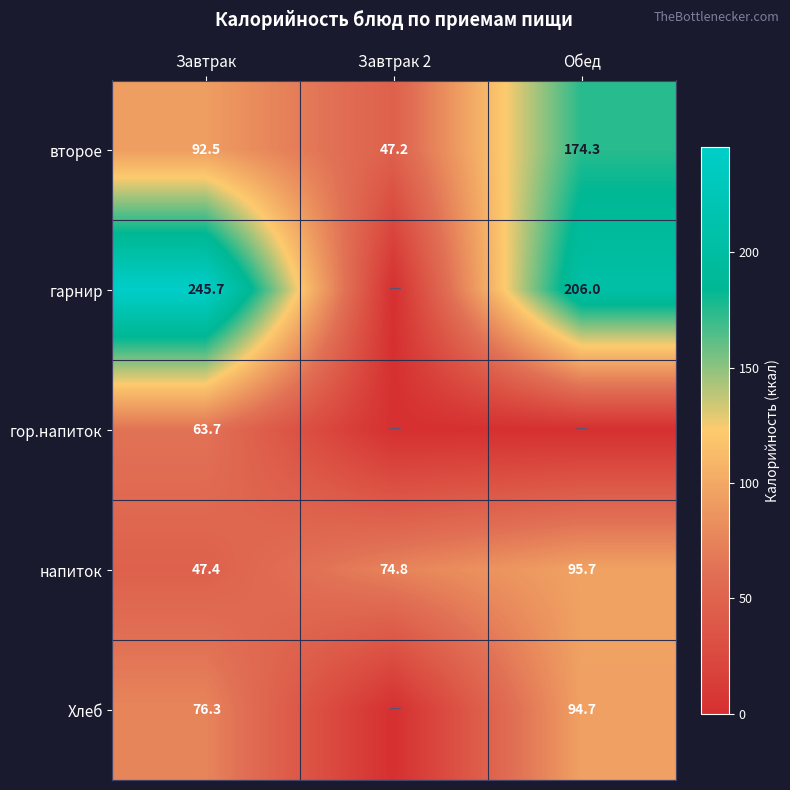

True or false: Хлеб has a value of 94.7 at Обед.

True